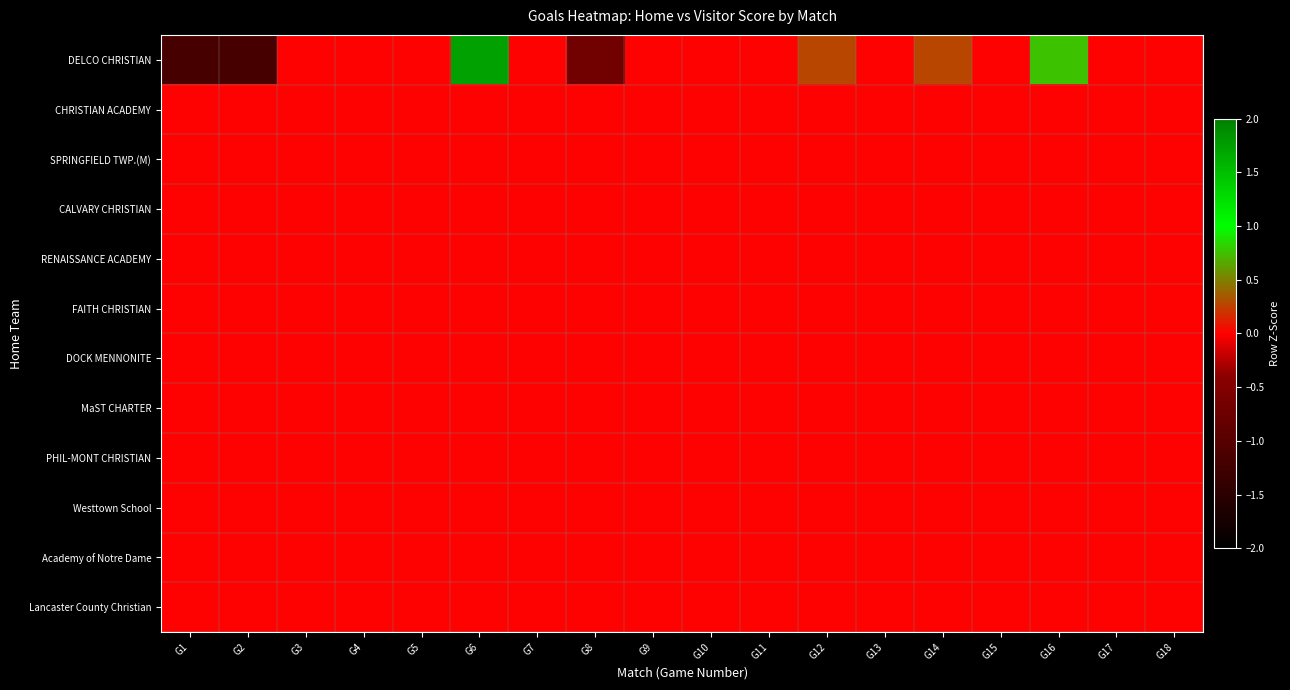

Which series has the largest range (max minus min)?

DELCO CHRISTIAN